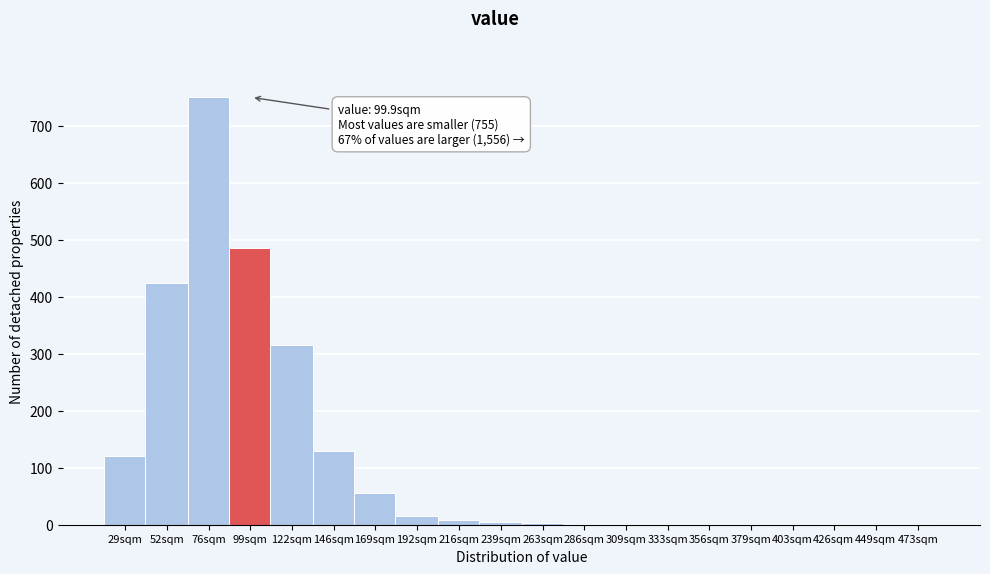

Which category has the highest value across all series?

76sqm